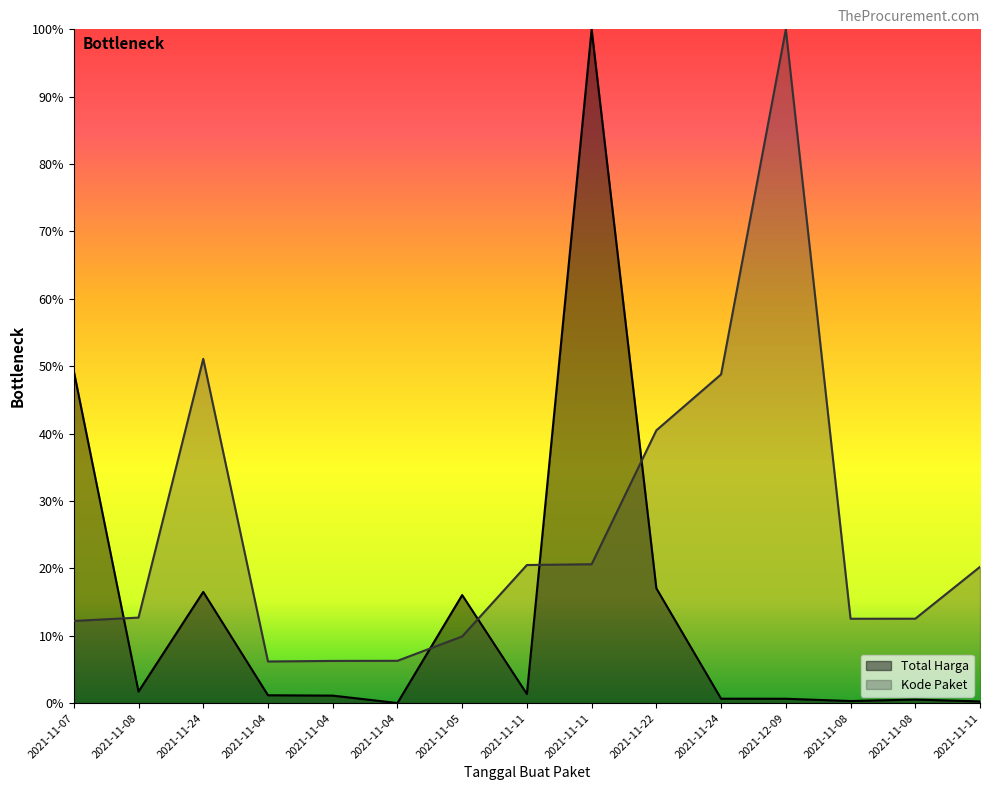

What is the value of the Total Harga point at the 4th from the left?

1.2